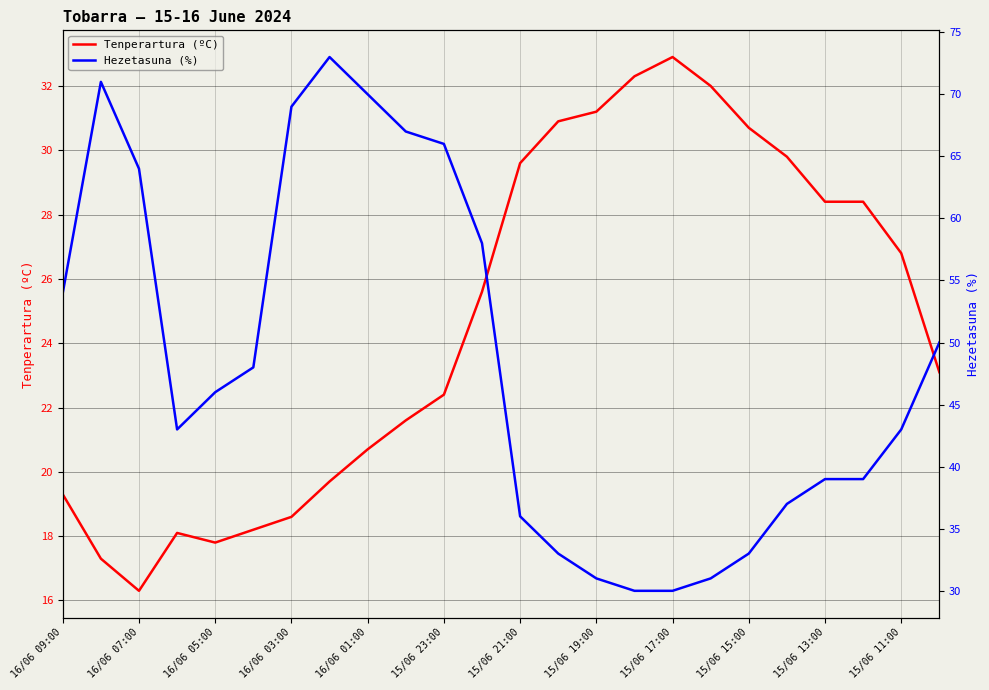

How many interior local valleys does the Tenperartura (ºC) series have?

2